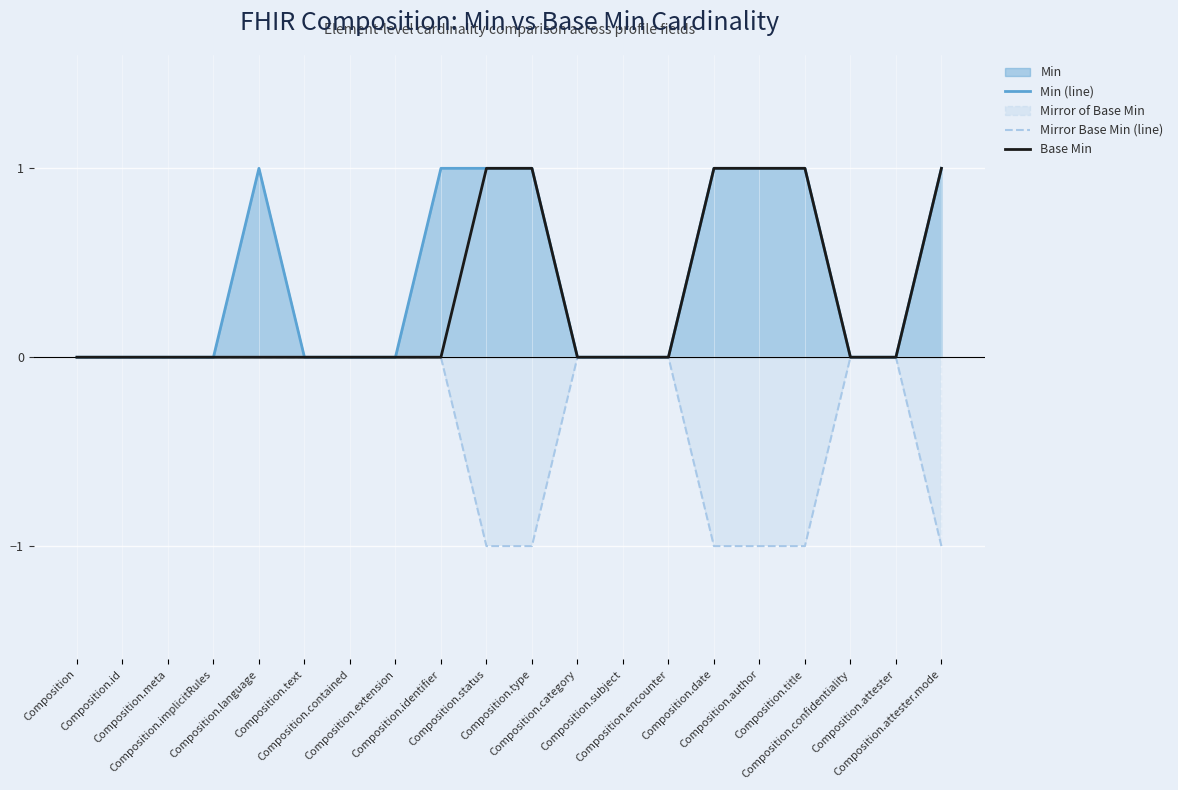

How many values in Base Min are above zero?

6